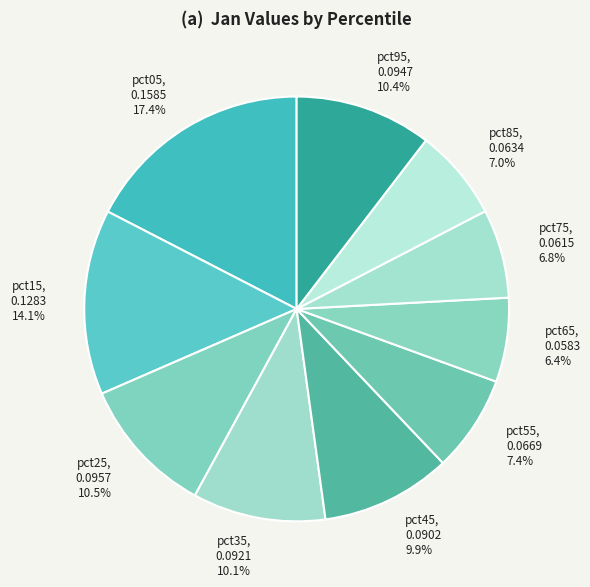

What percentage is the pct15 slice, to the nearest percent?

14%